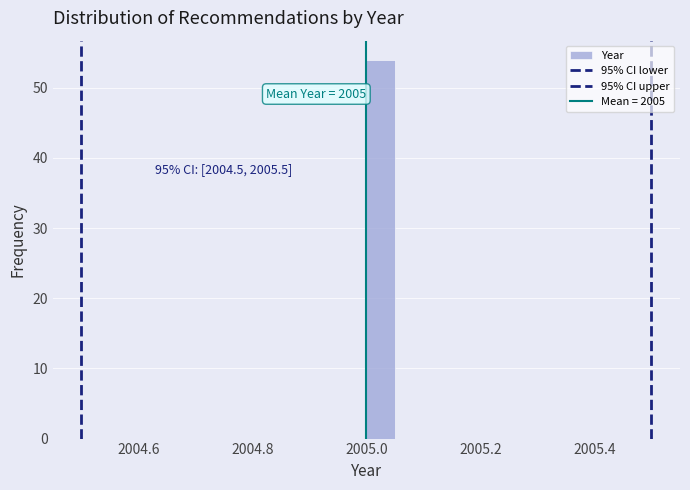

Around what value on the x-axis is the tallest bar? Give the approximate position of its centre, as read against the axis.

2005.02